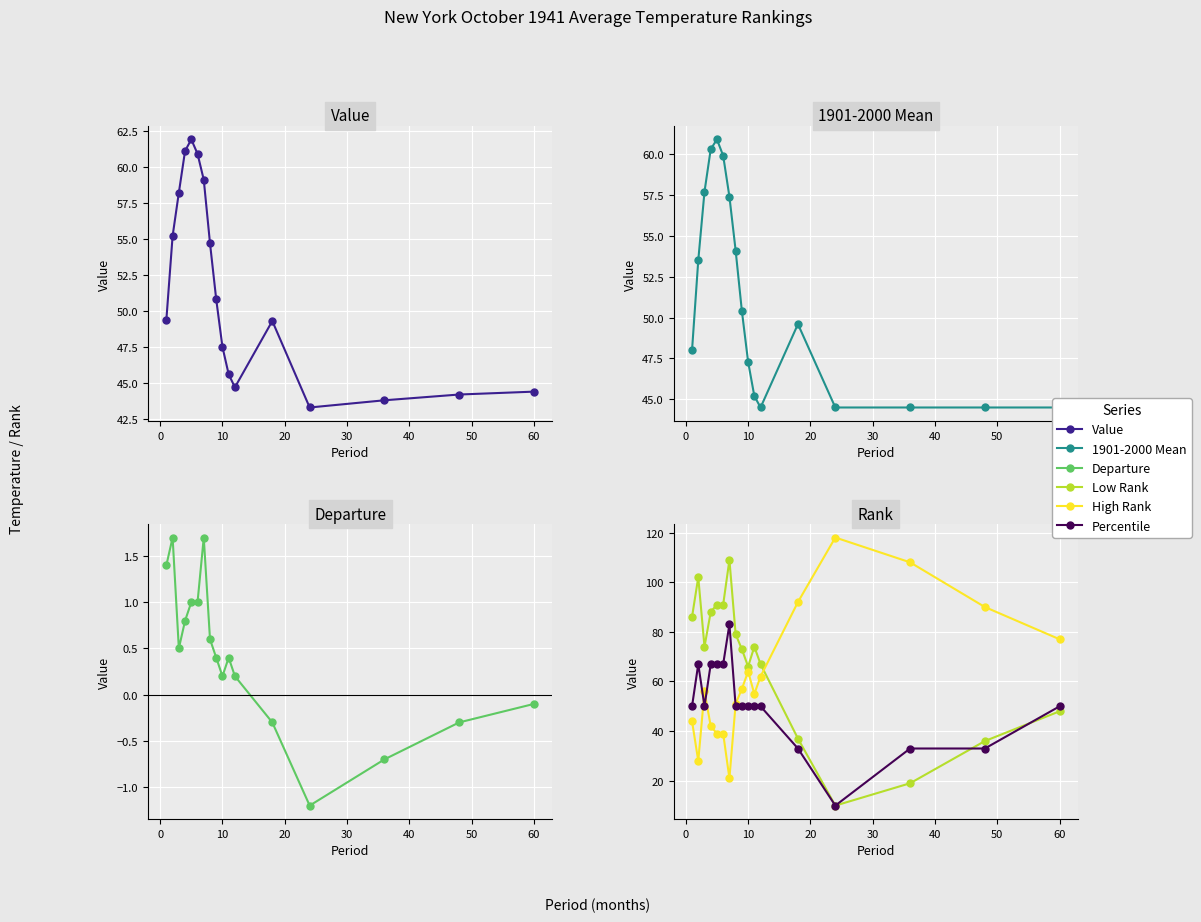

In Value, how many points are higher than both neighbors (excluding endpoints)?

2